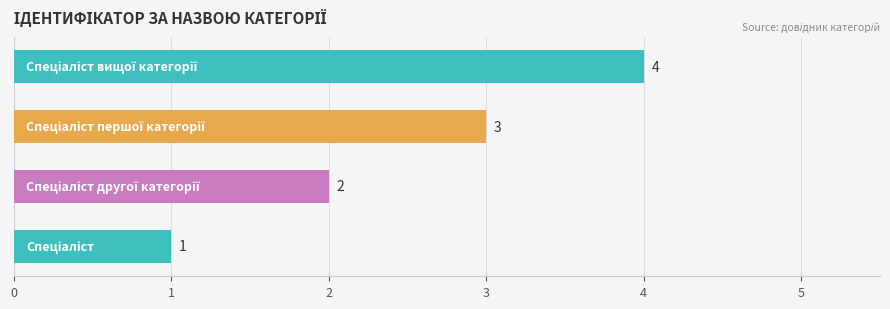

Are the bars grouped side by side (vs. stacked)?

No